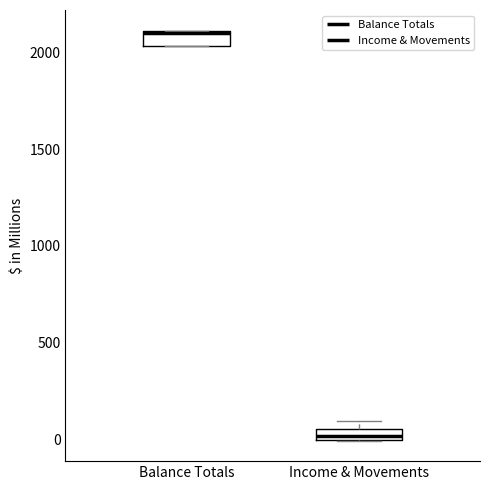

Which box's median line is the highest?

Balance Totals